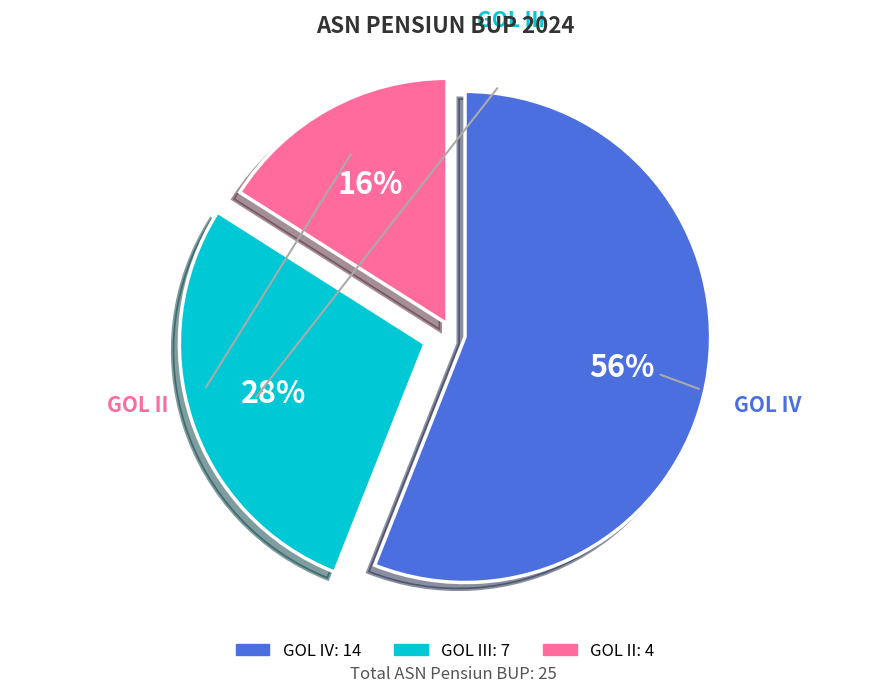

True or false: GOL IV accounts for 56% of the total.

True